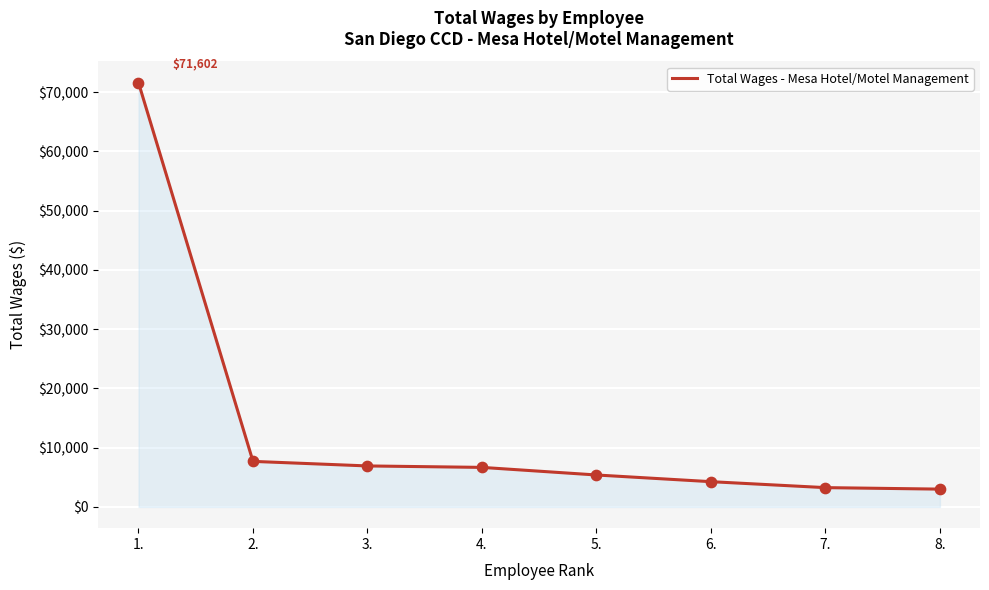

What is the change in value from 2. to 8.?

-4681